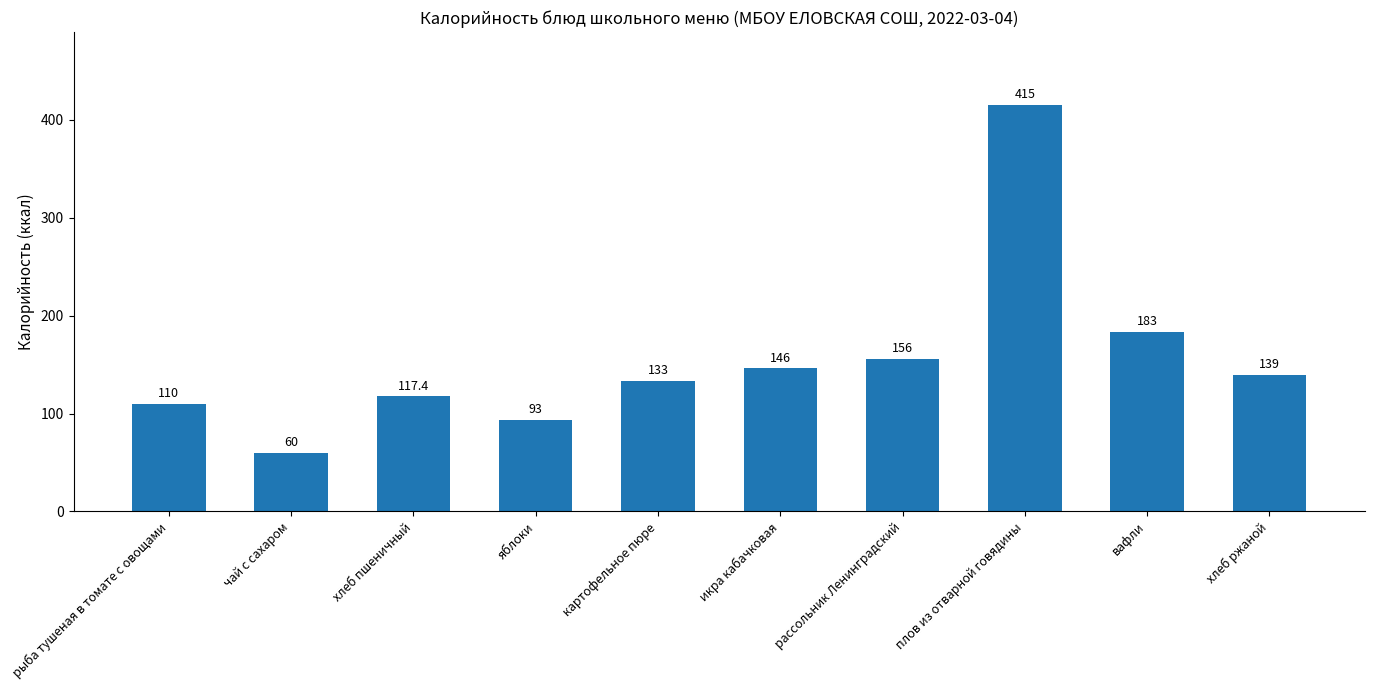

Reading left to right, transcribe all the data shown in this chart.

рыба тушеная в томате с овощами=110.0	чай с сахаром=60.0	хлеб пшеничный=117.4	яблоки=93.0	картофельное пюре=133.0	икра кабачковая=146.0	рассольник Ленинградский=156.0	плов из отварной говядины=415.0	вафли=183.0	хлеб ржаной=139.0